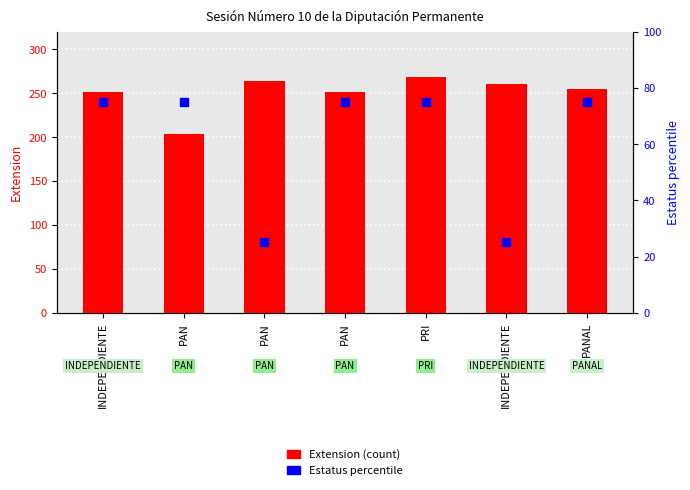

What is the total value across all series at PAN?

279